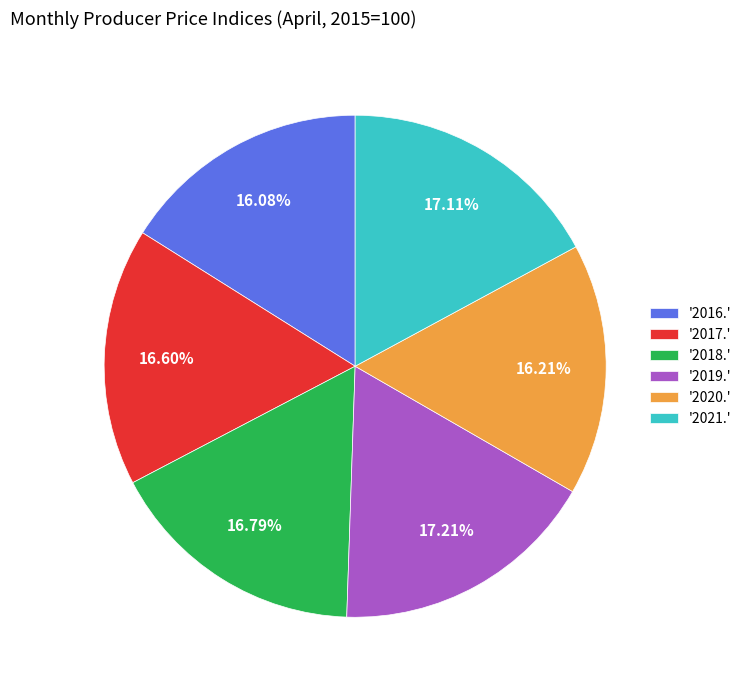

Do '2016.' and '2021.' together represent more than half of the pie?

No